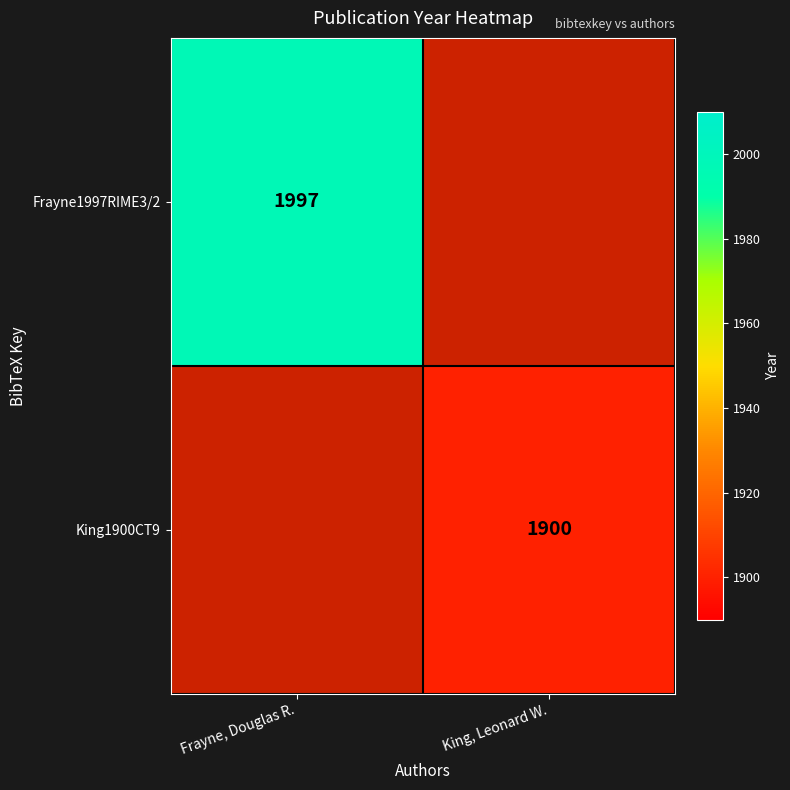

How many distinct data groups are displayed?

2